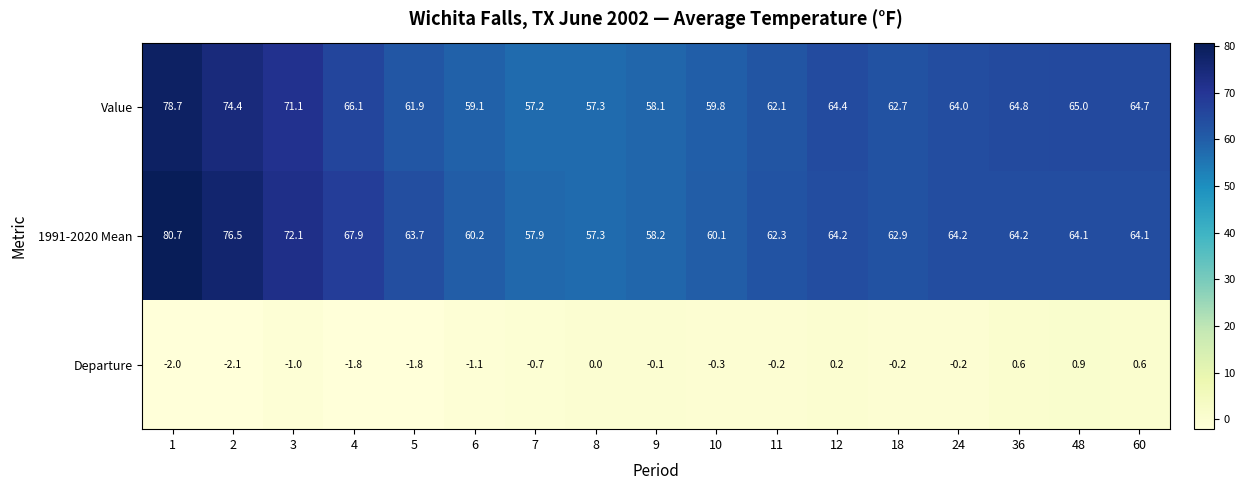

At how many categories does at least one series exceed 14?

17